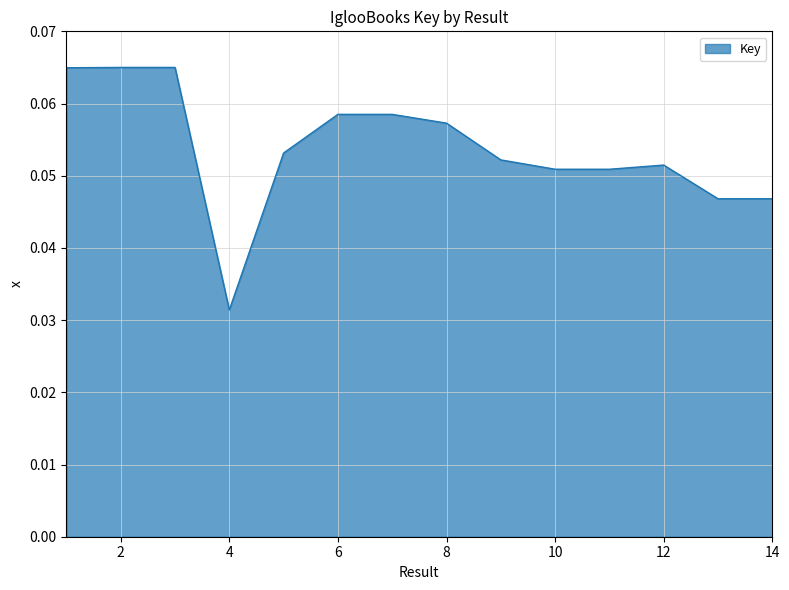

Is this an area chart (filled region under the line)?

Yes